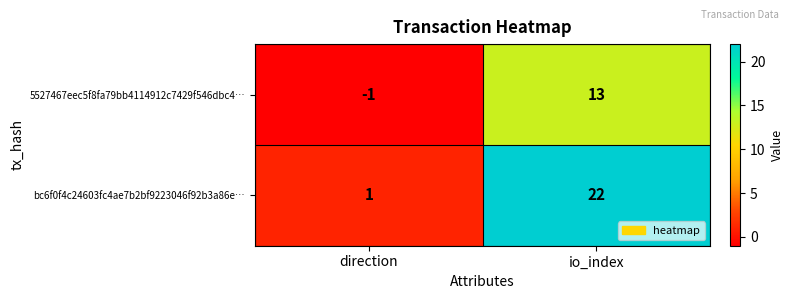

Which series has the widest spread of values?

bc6f0f4c24603fc4ae7b2bf9223046f92b3a86e…